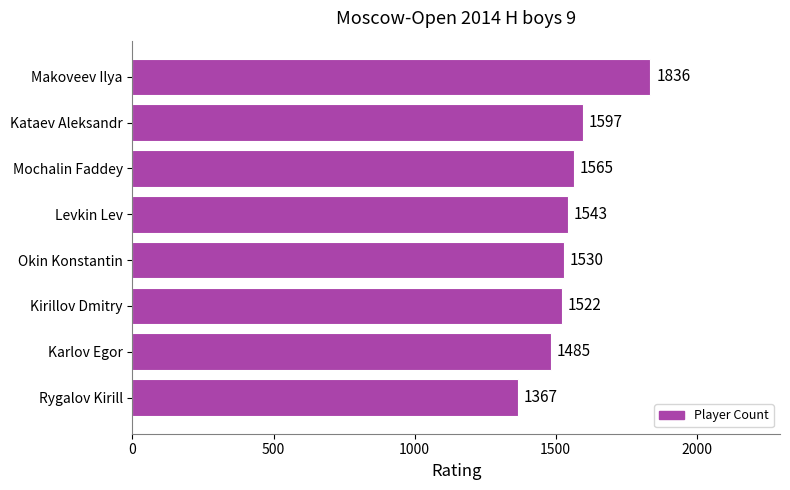

List the labels in order of value, largest first.

Makoveev Ilya, Kataev Aleksandr, Mochalin Faddey, Levkin Lev, Okin Konstantin, Kirillov Dmitry, Karlov Egor, Rygalov Kirill